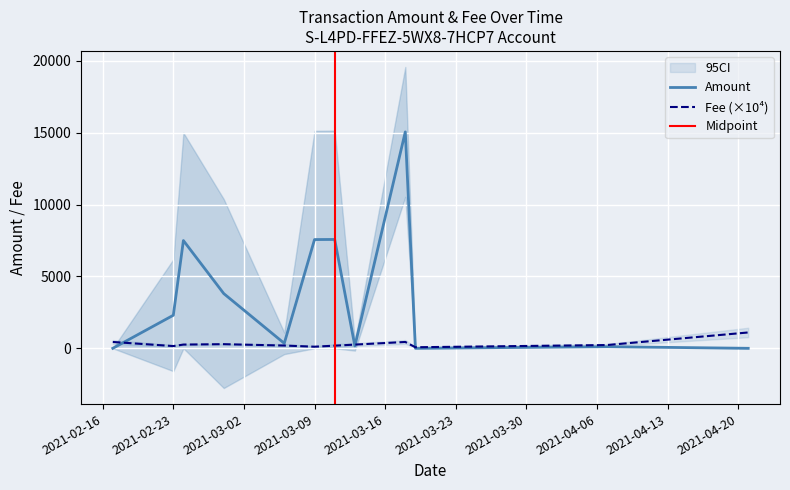

Which has a higher value, 32 or 8?

32